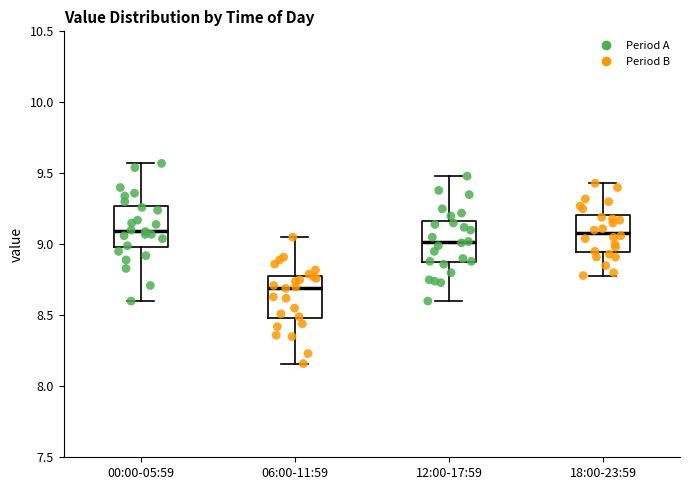

Which box's median line is the lowest?

06:00-11:59